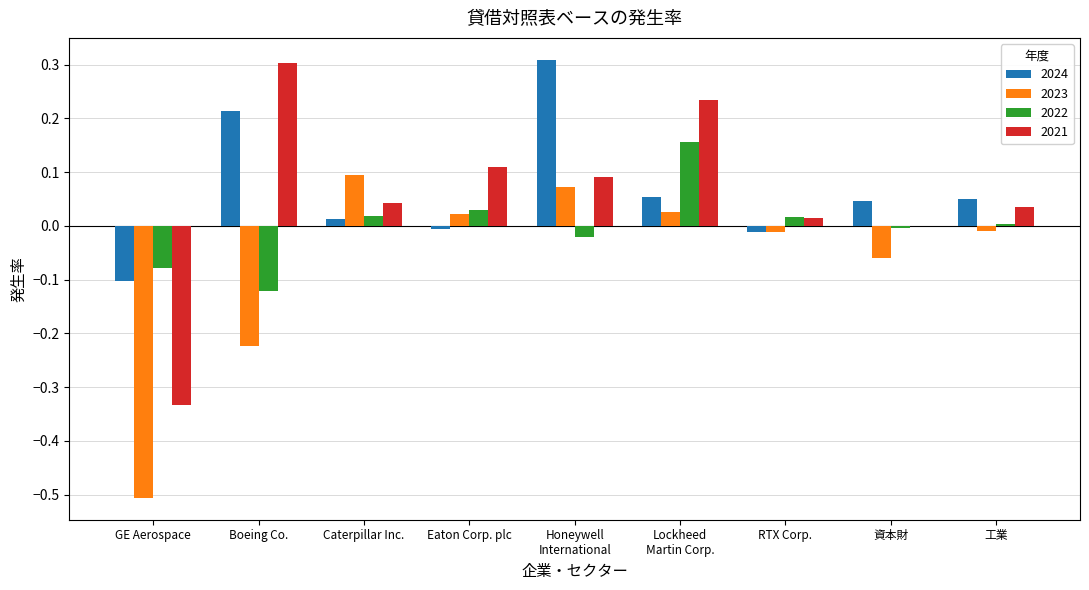

The value of 2021 at Boeing Co. is 0.4. True or false?

False